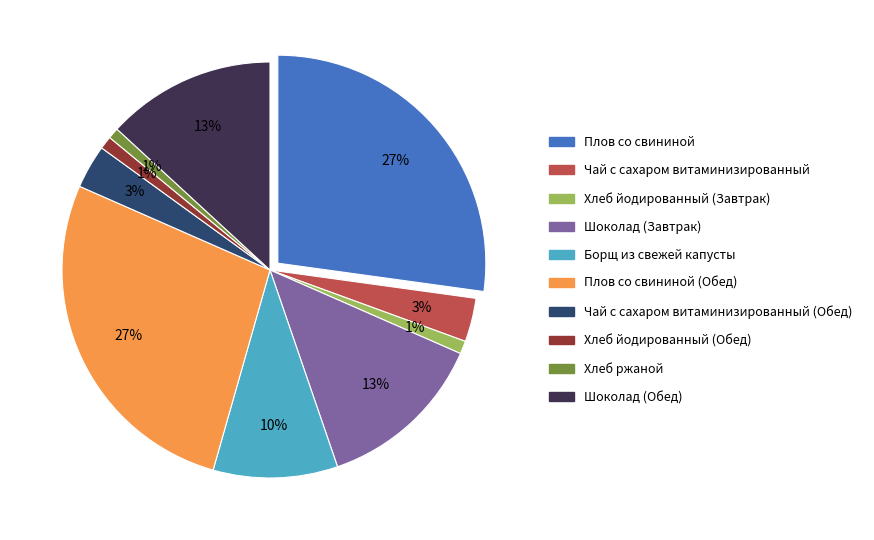

Does Хлеб йодированный (Обед) represent more than half of the total?

No